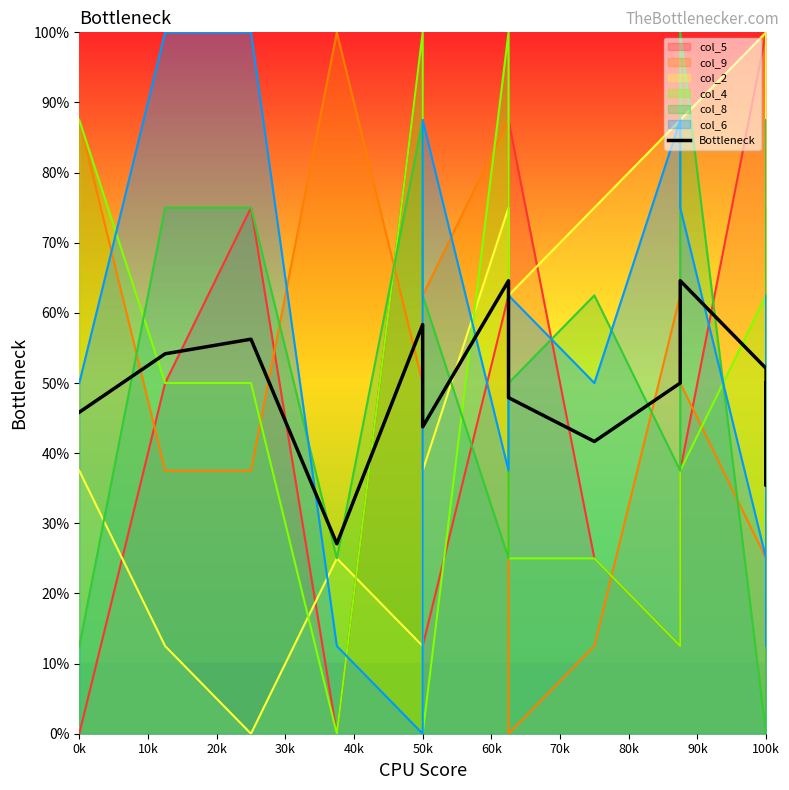

True or false: the data has more than 0 interior local peaks.

True